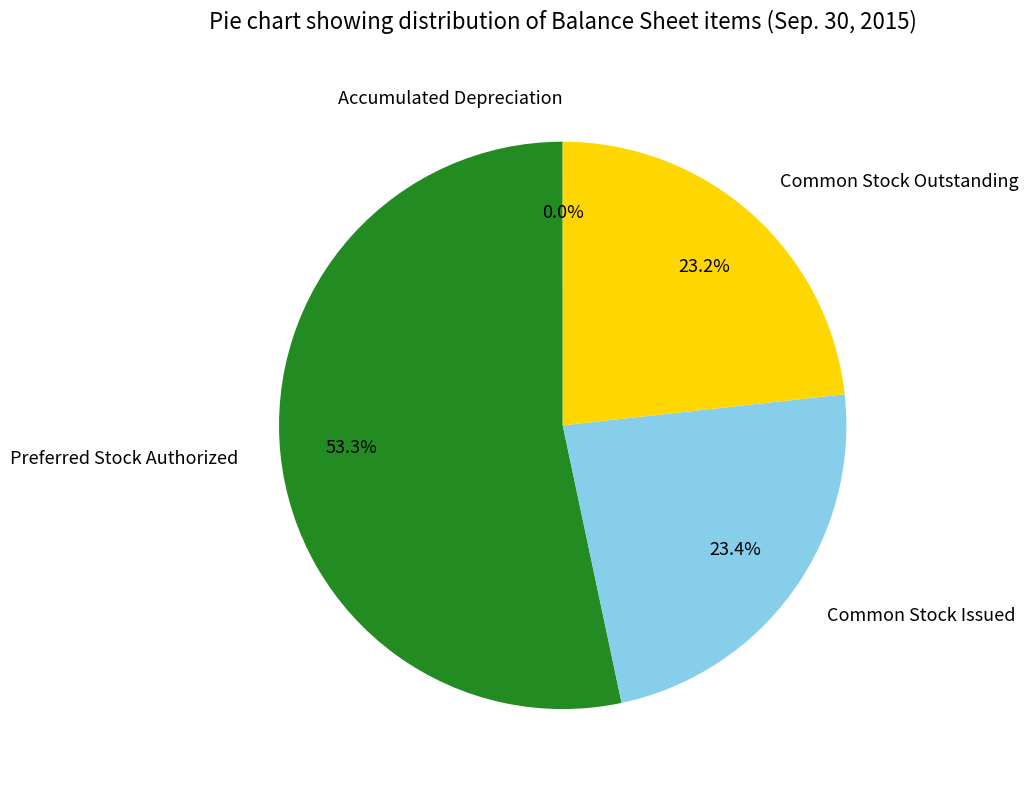

Which slice is the largest?

Preferred Stock Authorized